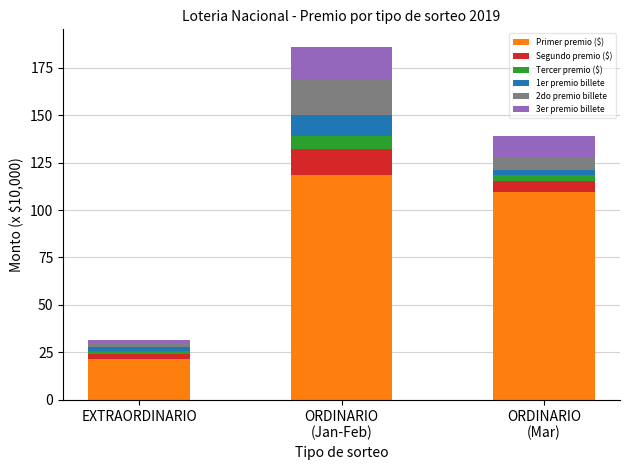

What is the highest value of the Primer premio ($) series?

118.2